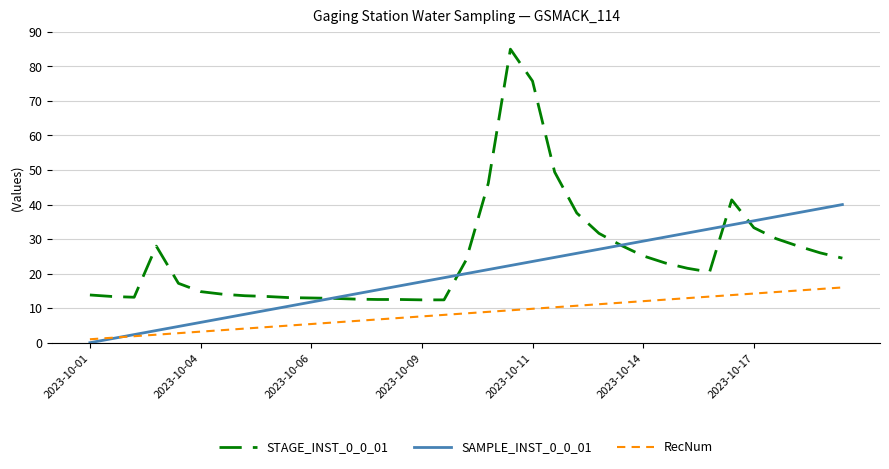

List the series in order of their peak value, lowest first.

RecNum, SAMPLE_INST_0_0_01, STAGE_INST_0_0_01